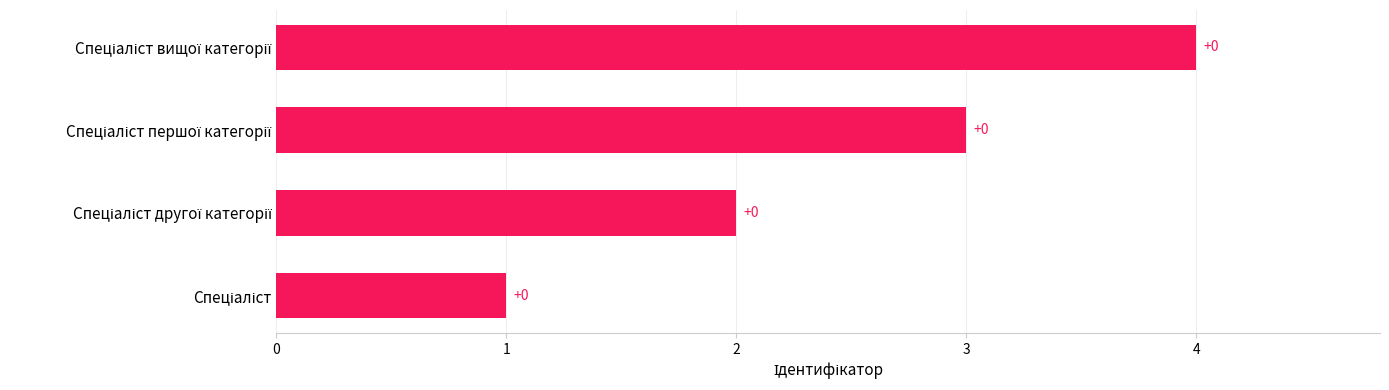

What is the sum of all values?

10